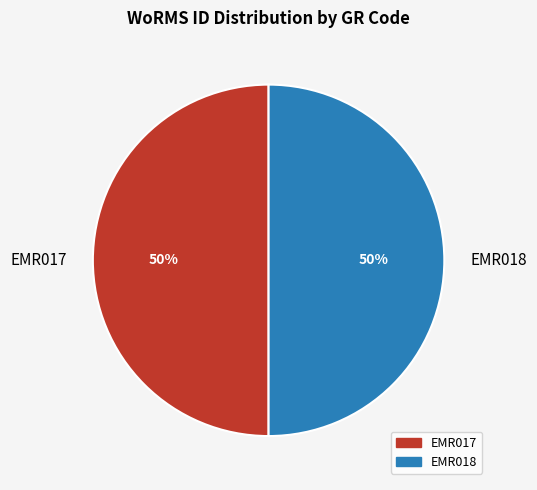

To the nearest percent, what percentage of the pie is EMR017?

50%